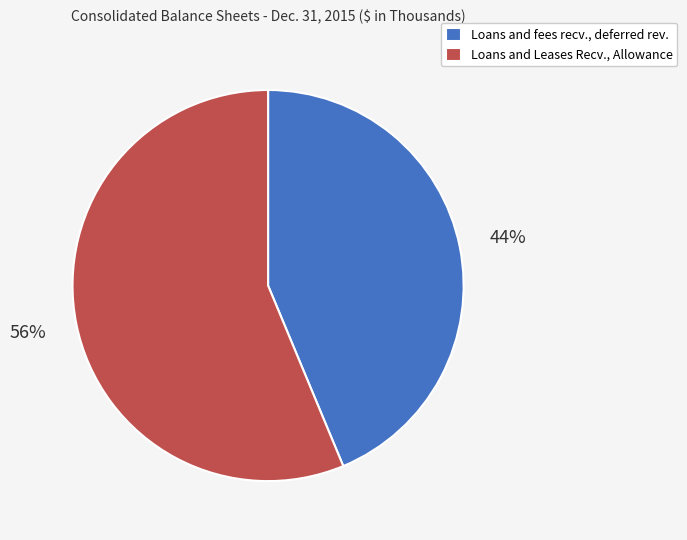

Approximately how many times larger is the value at Loans and fees recv., deferred rev. compared to Loans and Leases Recv., Allowance?

0.8